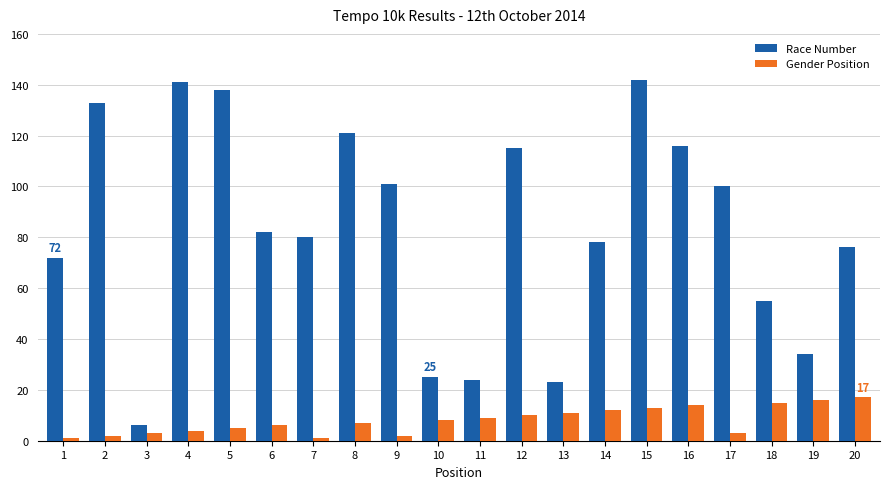

Reading left to right, what are all the values shown in this chart?

Race Number: 72	133	6	141	138	82	80	121	101	25	24	115	23	78	142	116	100	55	34	76
Gender Position: 1	2	3	4	5	6	1	7	2	8	9	10	11	12	13	14	3	15	16	17